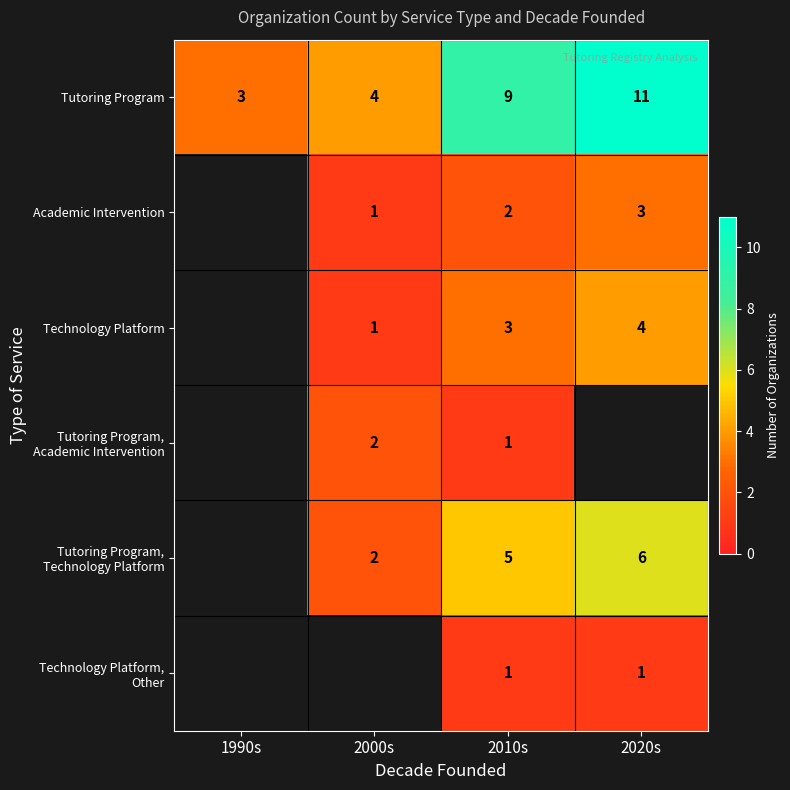

At which category does the chart reach its minimum across all series?

2000s